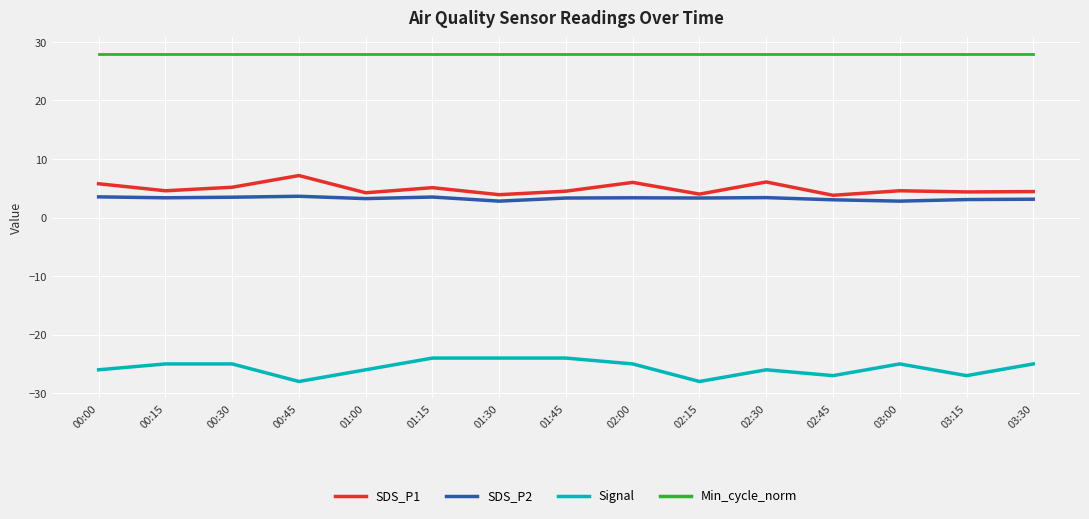

Which series has the largest total across all categories?

Min_cycle_norm